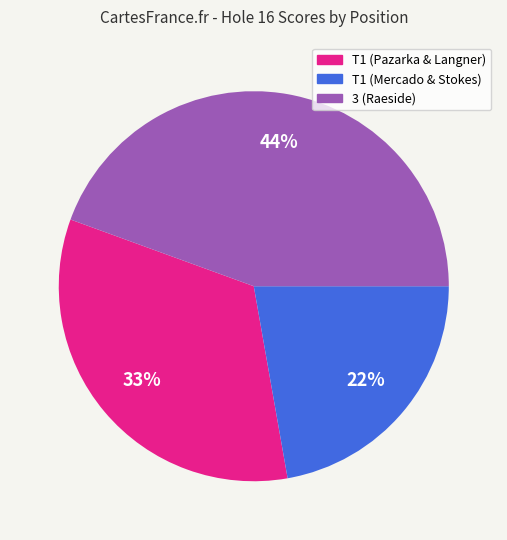

Does any single category account for the majority?

No